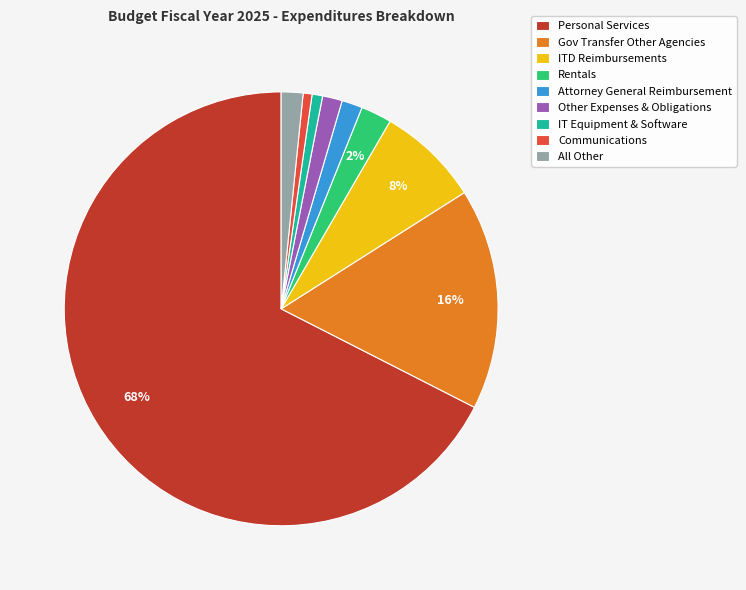

The Communications slice represents 7% of the pie. True or false?

False